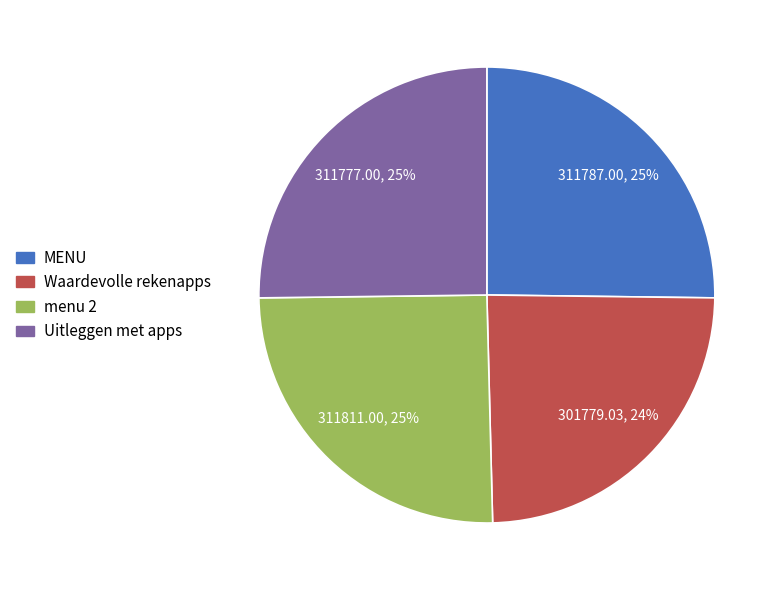

Approximately how many times larger is the value at Waardevolle rekenapps compared to menu 2?

1.0